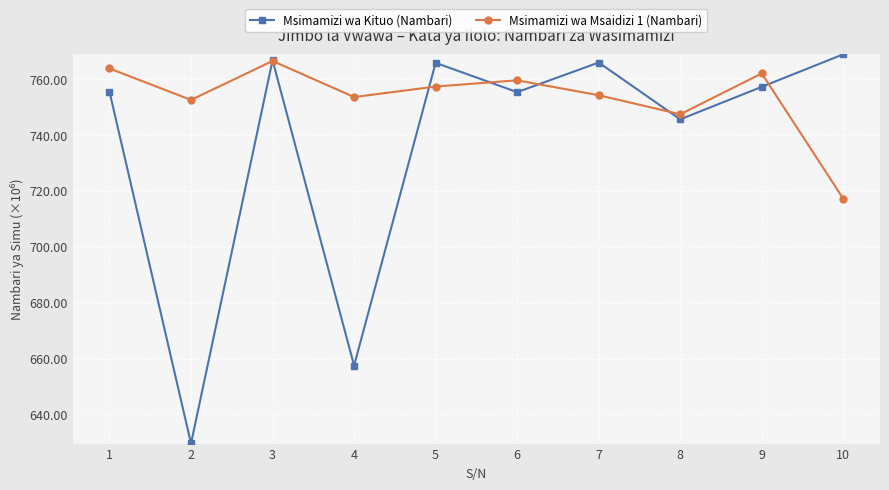

At which category is the sum across all series the highest?

3